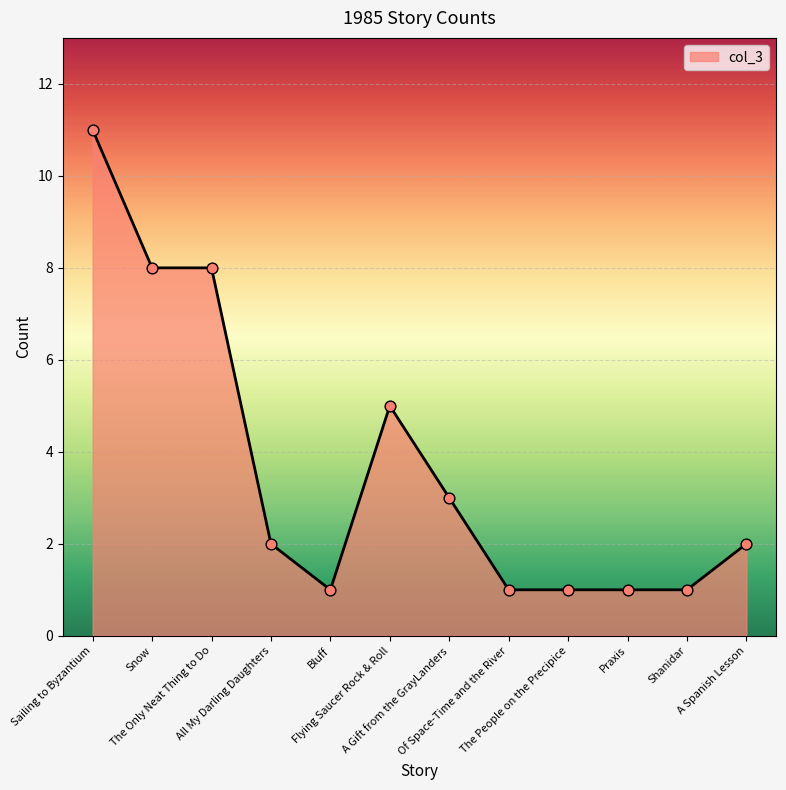

Which has a higher value, Sailing to Byzantium or Bluff?

Sailing to Byzantium